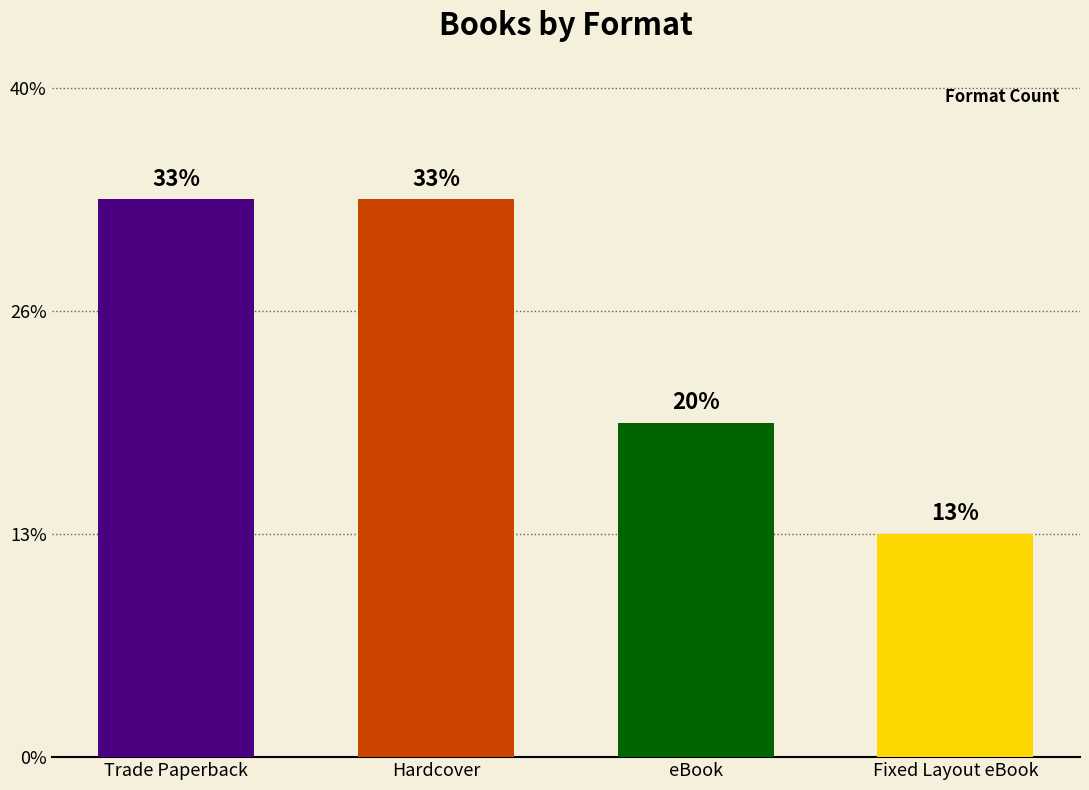

What is the label of the 1st bar from the left?

Trade Paperback